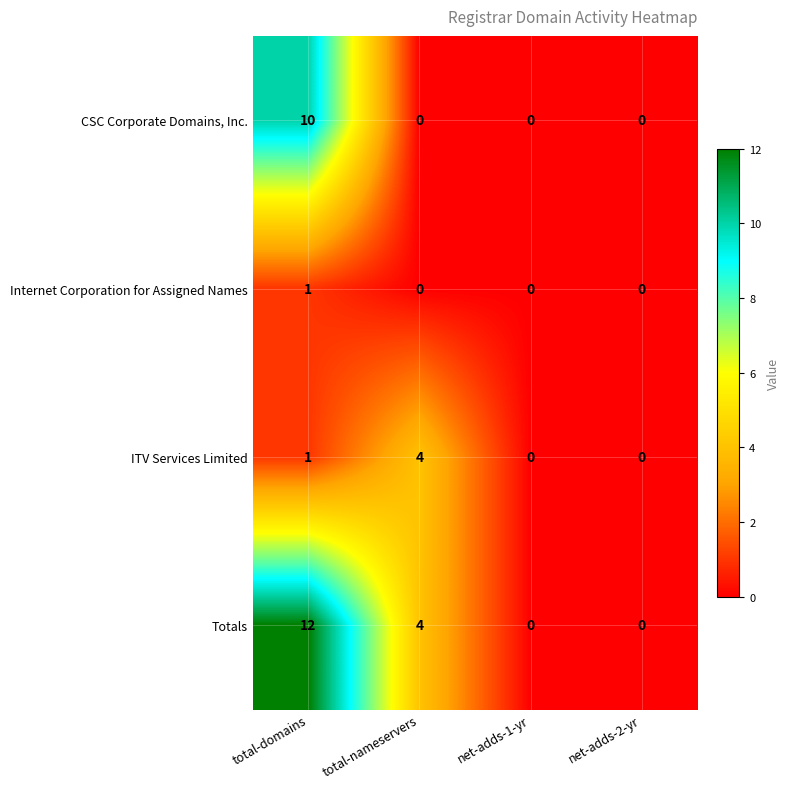

Reading left to right, list all the values displayed in this chart.

CSC Corporate Domains, Inc.: 10	0	0	0
Internet Corporation for Assigned Names: 1	0	0	0
ITV Services Limited: 1	4	0	0
Totals: 12	4	0	0